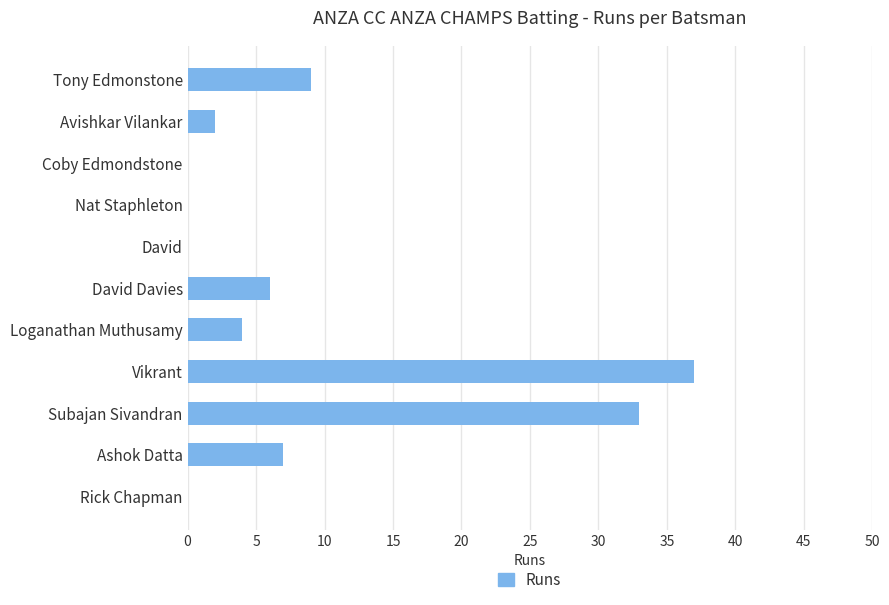

Count the number of data series in this chart.

1